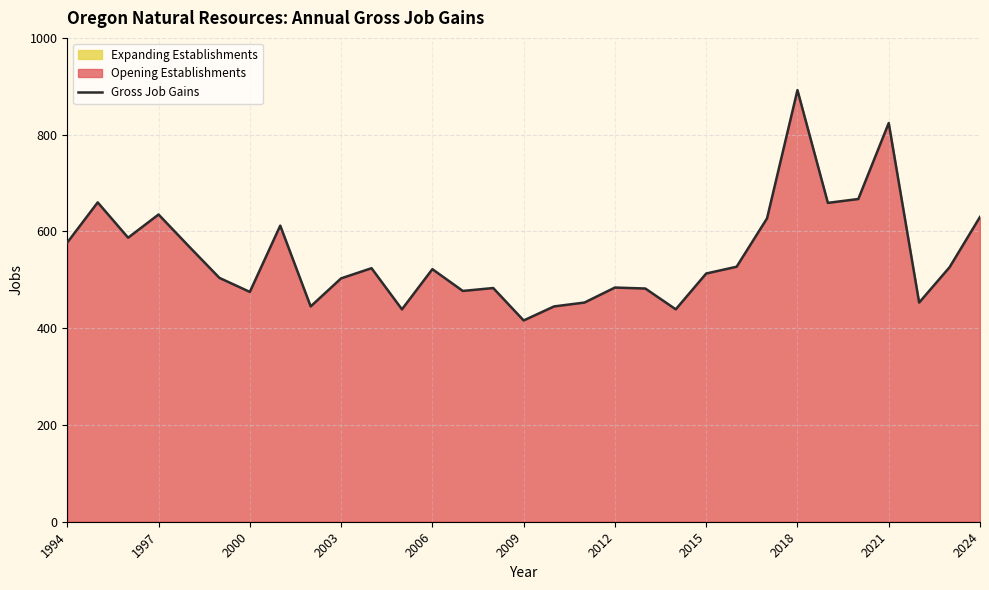

What is the maximum value shown in the chart?

892